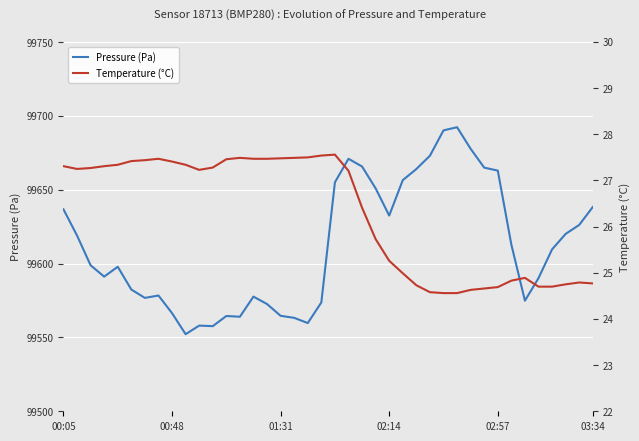

What is the maximum value for Pressure (Pa)?

99692.3